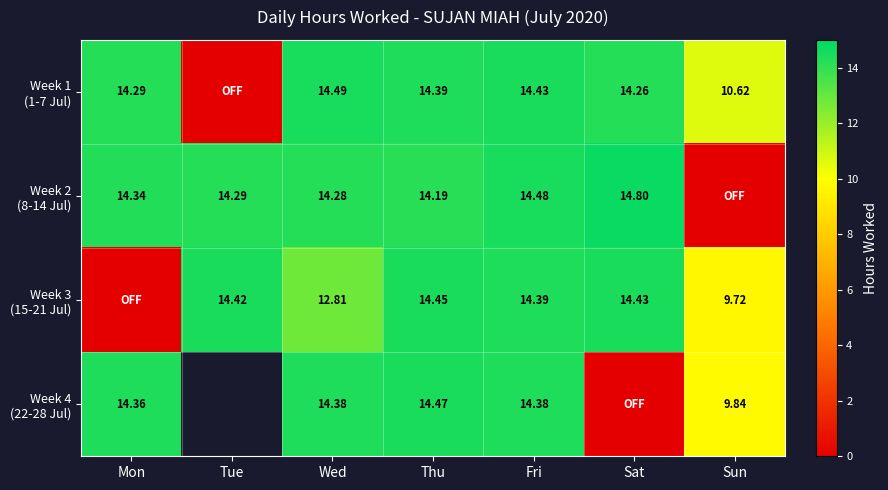

What value does the Week 2 (8-14 Jul) series have at Sat?

14.8